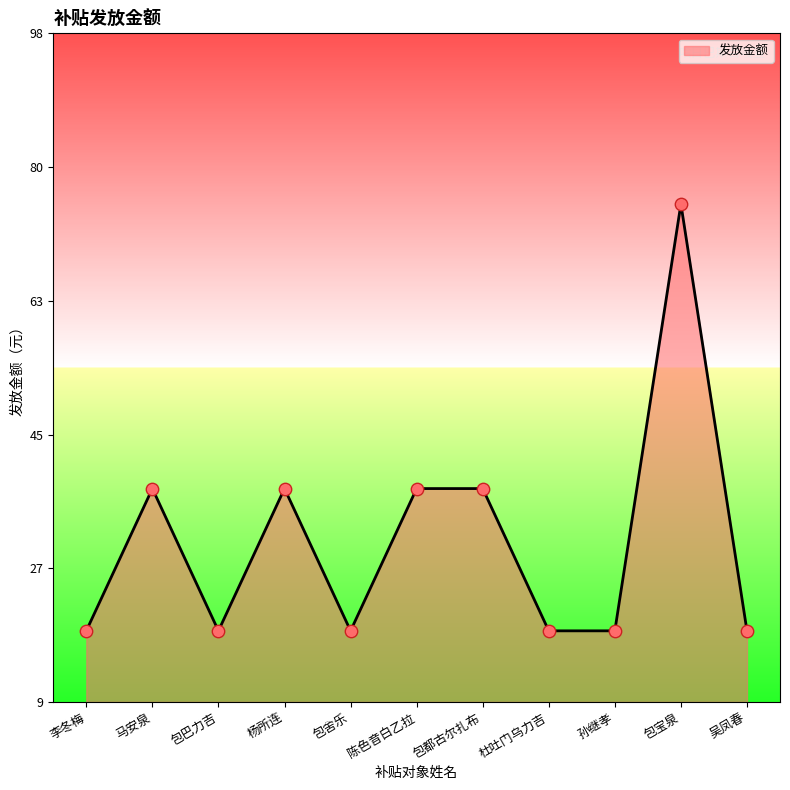

What is the change in value from 陈色音白乙拉 to 吴凤春?

-19